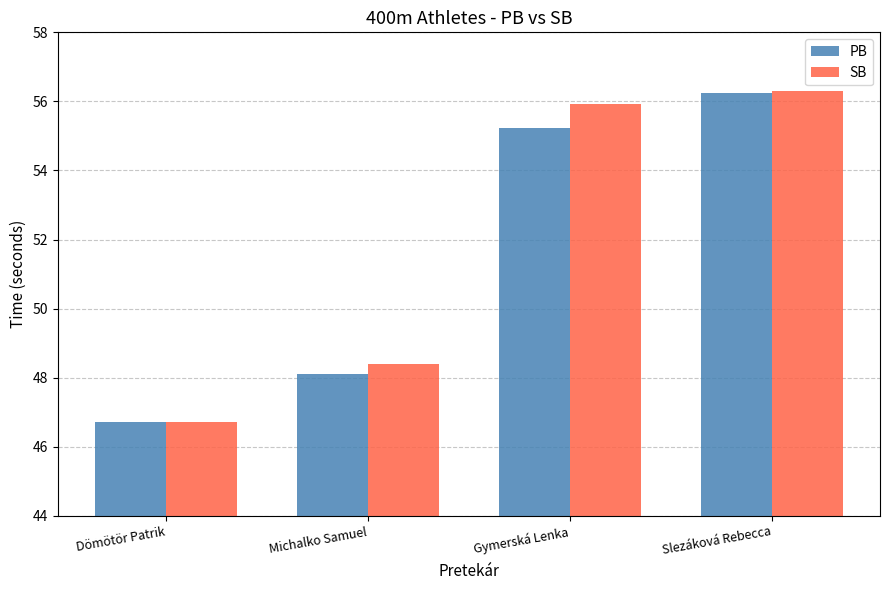

List the labels in order of PB value, smallest first.

Dömötör Patrik, Michalko Samuel, Gymerská Lenka, Slezáková Rebecca